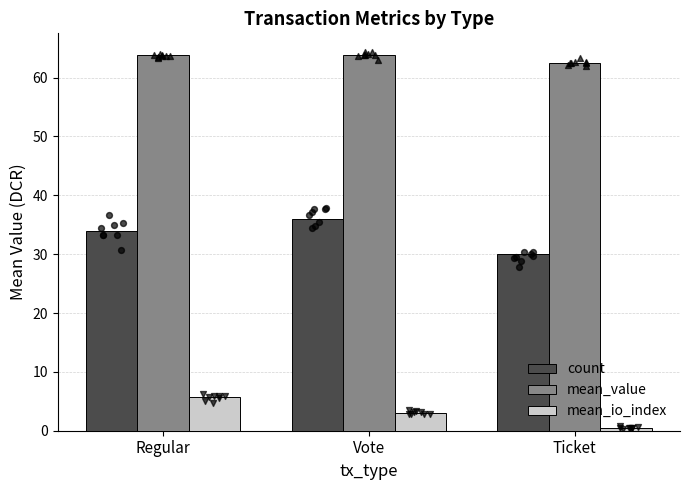

At how many categories does at least one series exceed 14?

3